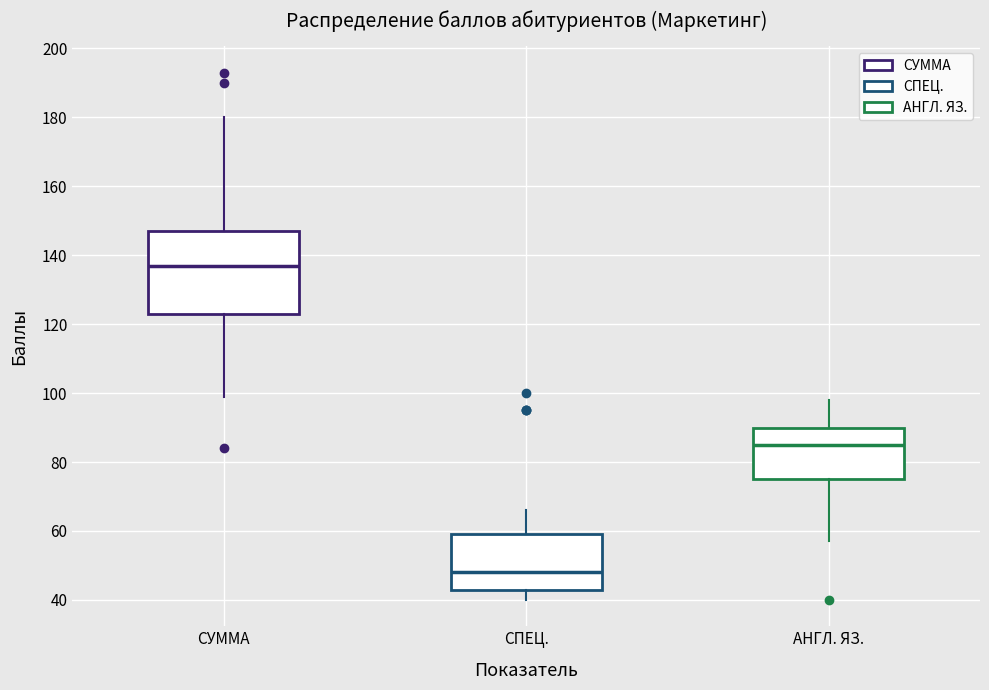

Reading left to right, read every box against the y-axis: the position of its median line, the range the box covers, and the ends of its whiskers. The values are not printed on the chart, so give them approximately, as read against the axis.

СУММА: median 138, box 124 to 148, whiskers 100 to 180
СПЕЦ.: median 48, box 44 to 60, whiskers 40 to 66
АНГЛ. ЯЗ.: median 86, box 76 to 90, whiskers 58 to 98